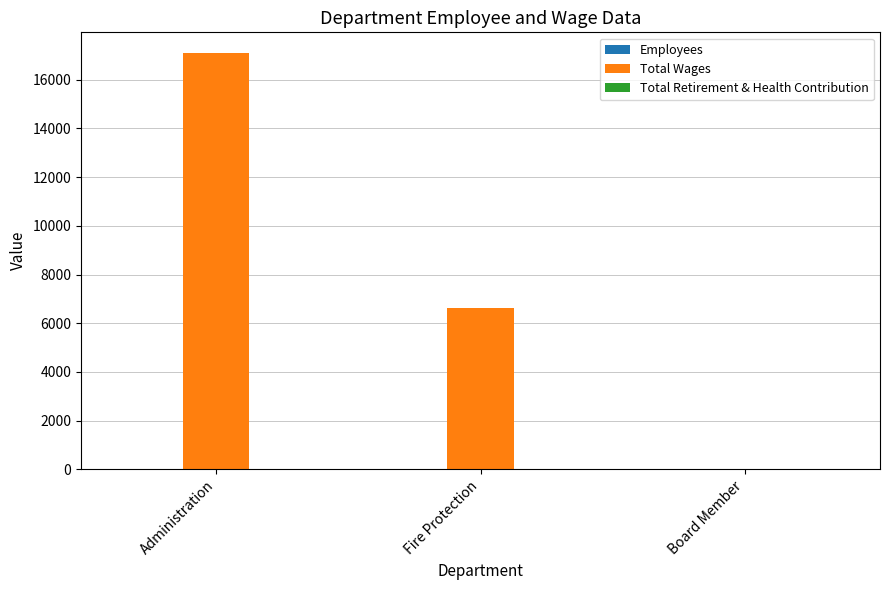

What is the highest value of the Total Wages series?

17094